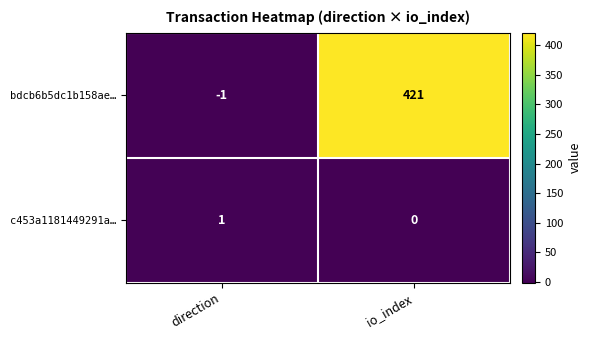

Which series has the largest range (max minus min)?

bdcb6b5dc1b158ae…